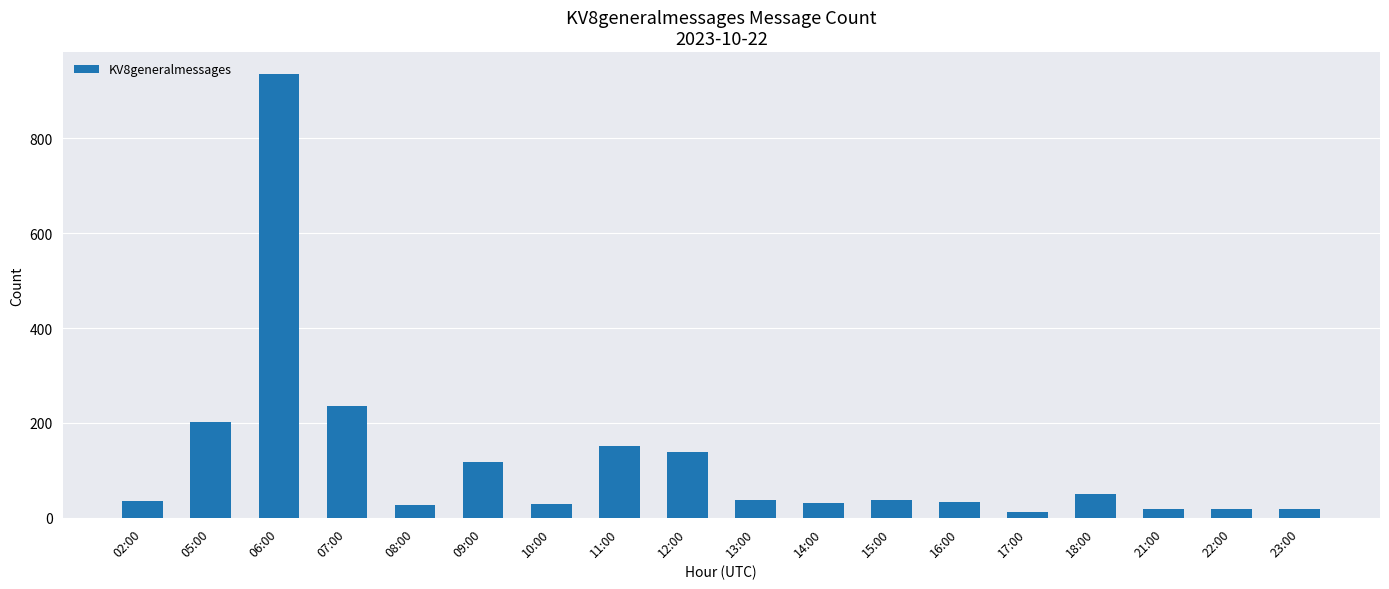

The value at 02:00 is 35. True or false?

True